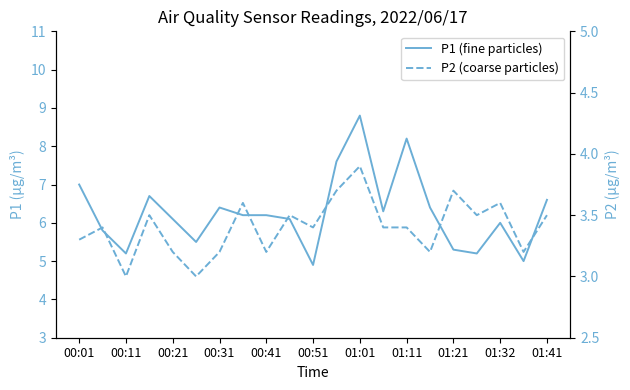

Is it true that P1 (fine particles) equals 2.7 at 00:01?

False